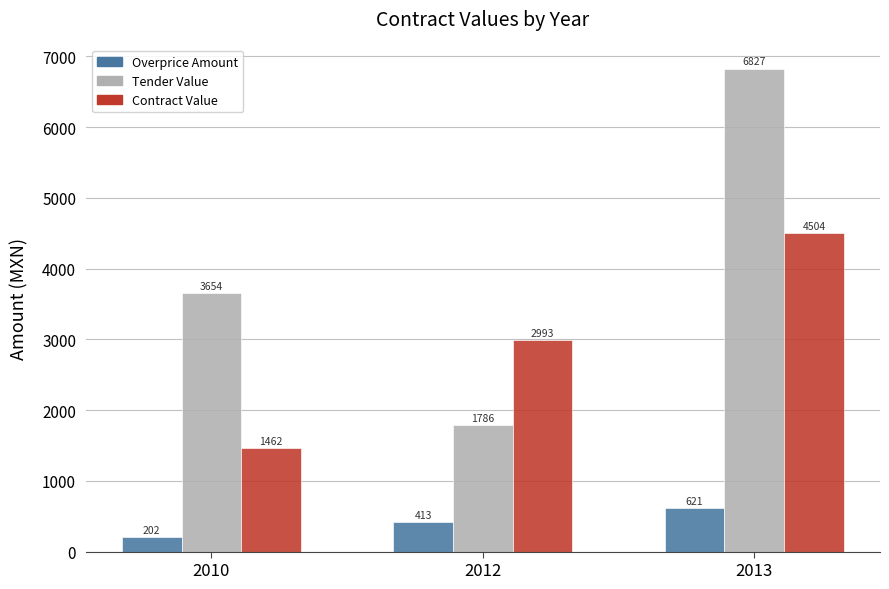

What is the spread (max minus min) of values at 2012?

2580.0